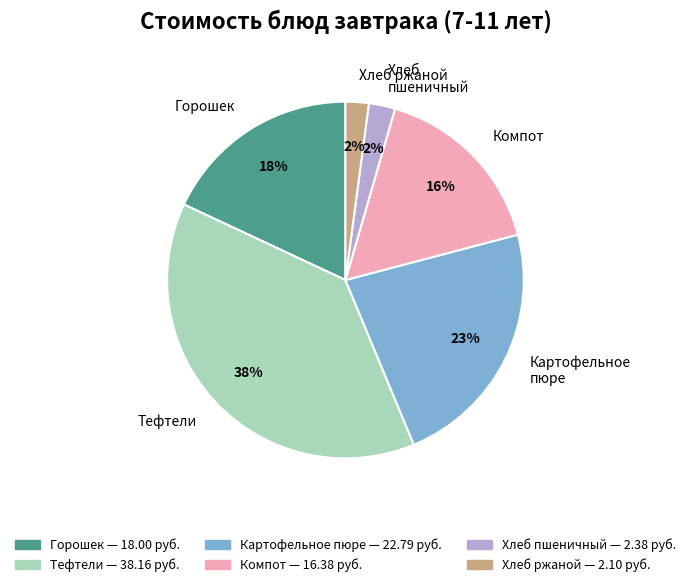

Does Картофельное пюре account for over 50% of the chart?

No